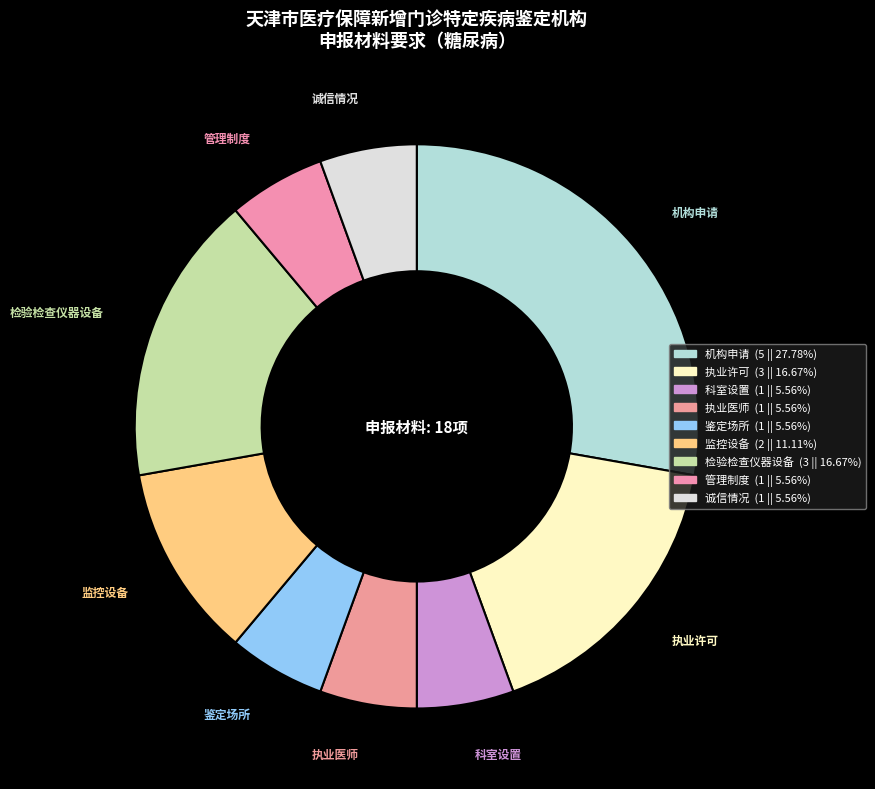

To the nearest percent, what percentage of the pie is 鉴定场所?

6%